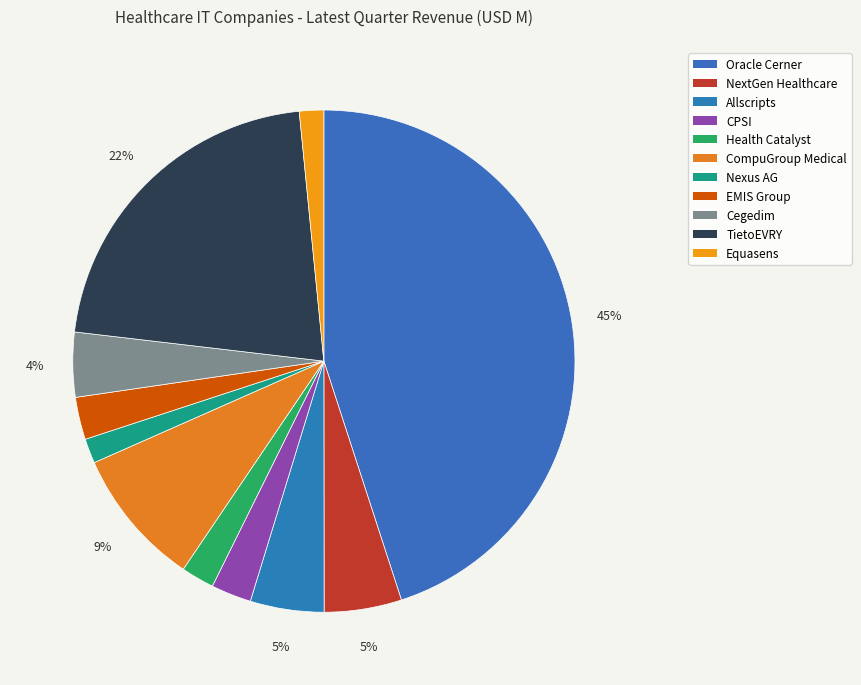

Rank the categories by value from highest to lowest.

Oracle Cerner, TietoEVRY, CompuGroup Medical, NextGen Healthcare, Allscripts, Cegedim, EMIS Group, CPSI, Health Catalyst, Nexus AG, Equasens